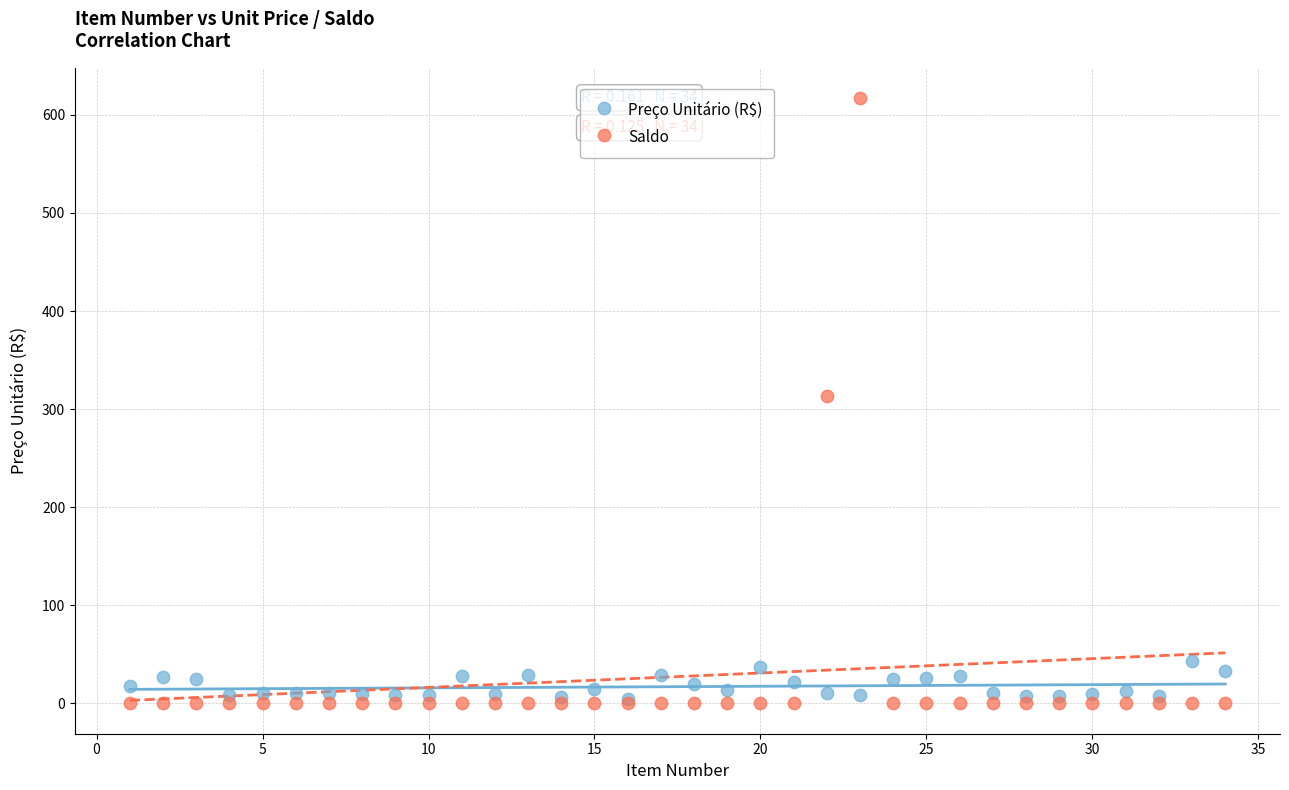

Which series reaches the maximum Y coordinate?

Saldo